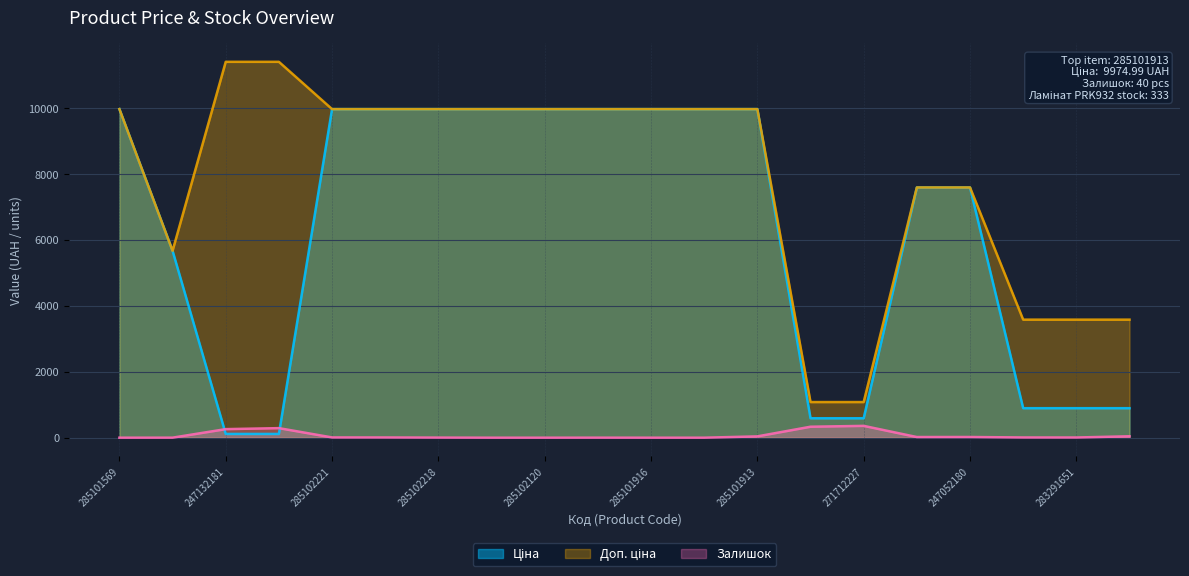

What is the value of the Ціна point at the 15th from the left?

589.9